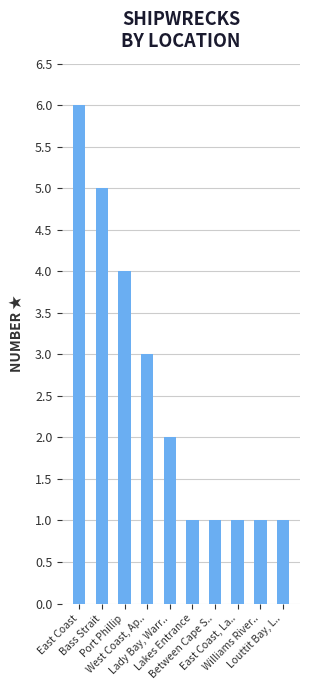

Read the value at Lakes Entrance.

1